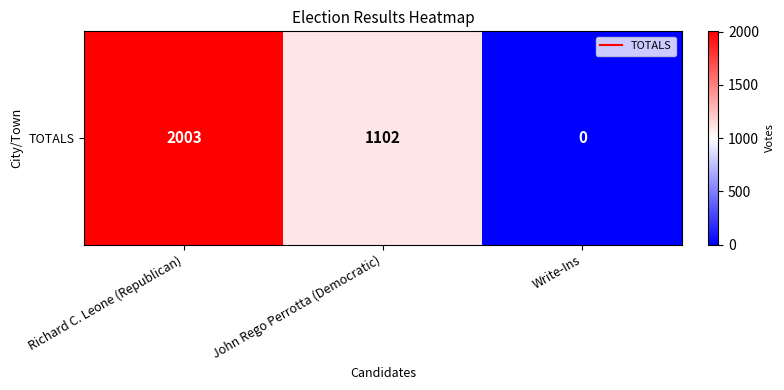

Which has a higher value, Write-Ins or Richard C. Leone (Republican)?

Richard C. Leone (Republican)